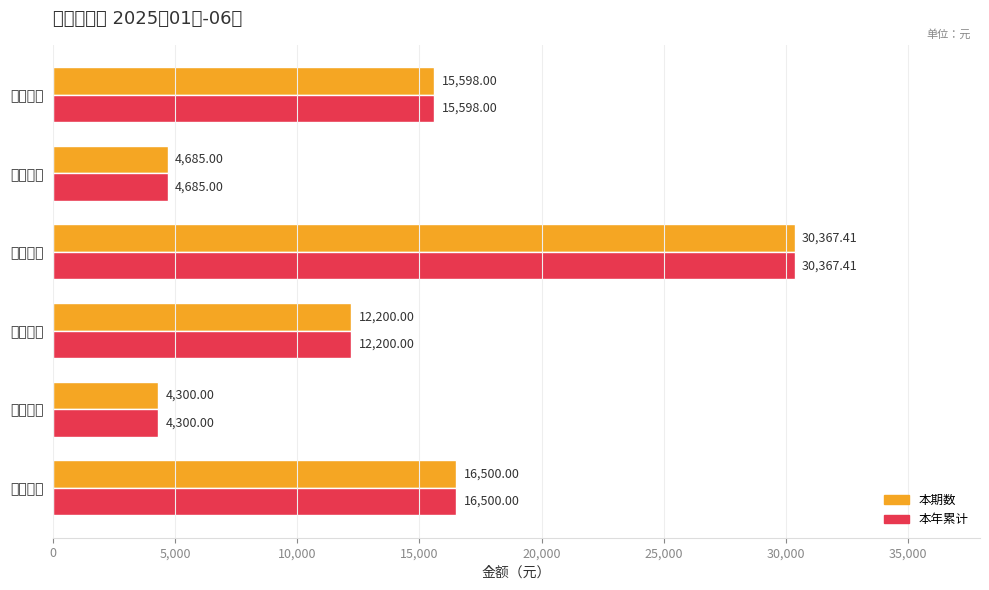

How many groups of bars are there?

6